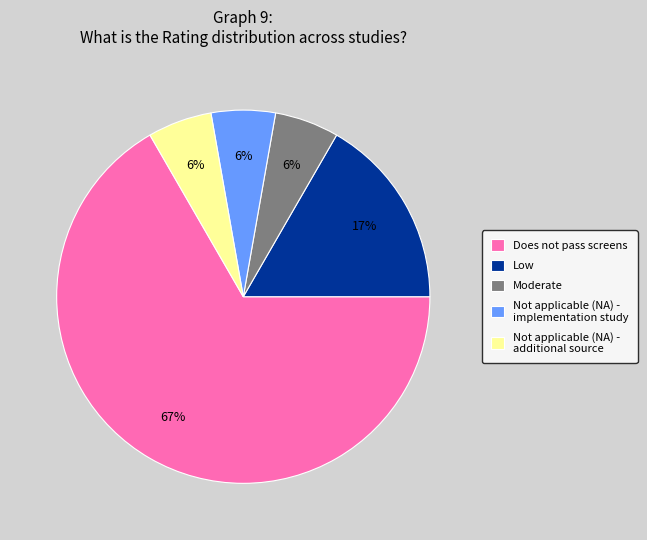

Which category accounts for the majority?

Does not pass screens